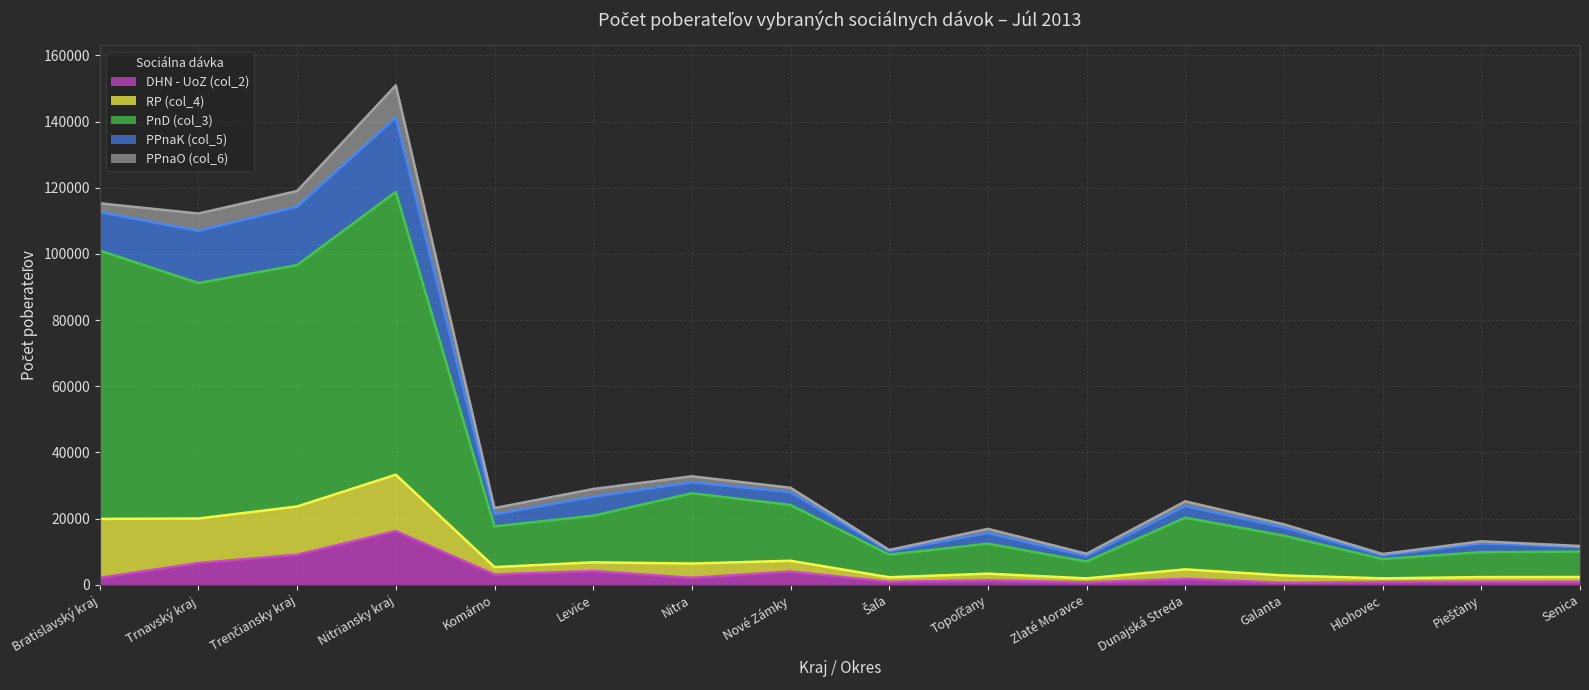

Which category has the highest value in the DHN - UoZ (col_2) series?

Nitriansky kraj